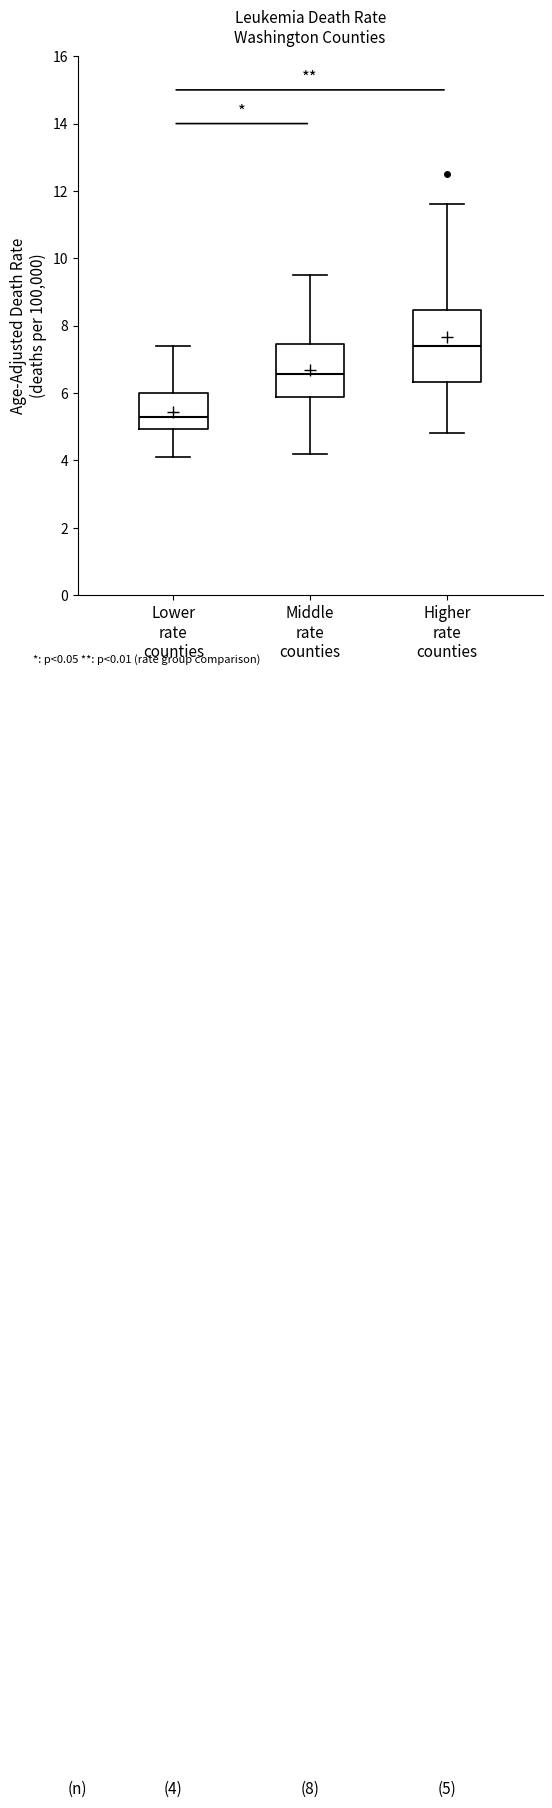

Which box has the highest median line?

Higher rate counties